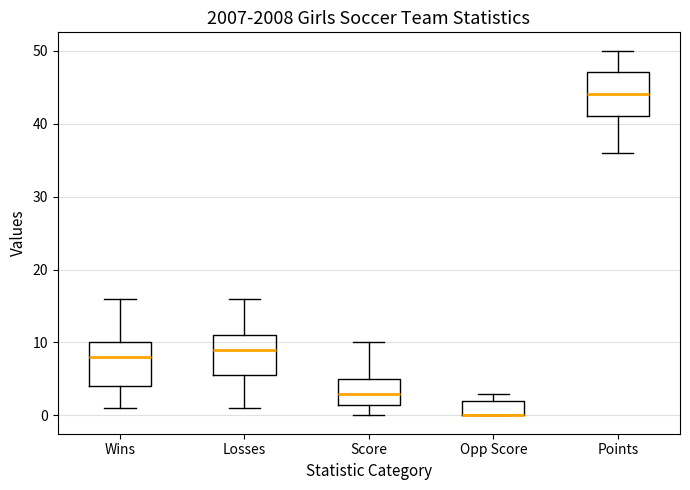

Reading left to right, transcribe this box plot: for each box, give where its median line is, the range the box spans, and where its two whiskers end, as read against the y-axis. The values are not printed on the chart, so give them approximately, as read against the axis.

Wins: median 8, box 4 to 10, whiskers 1 to 16
Losses: median 9, box 6 to 11, whiskers 1 to 16
Score: median 3, box 2 to 5, whiskers 0 to 10
Opp Score: median 0 (drawn on the box's lower edge), box 0 to 2, whiskers 0 to 3
Points: median 44, box 41 to 47, whiskers 36 to 50